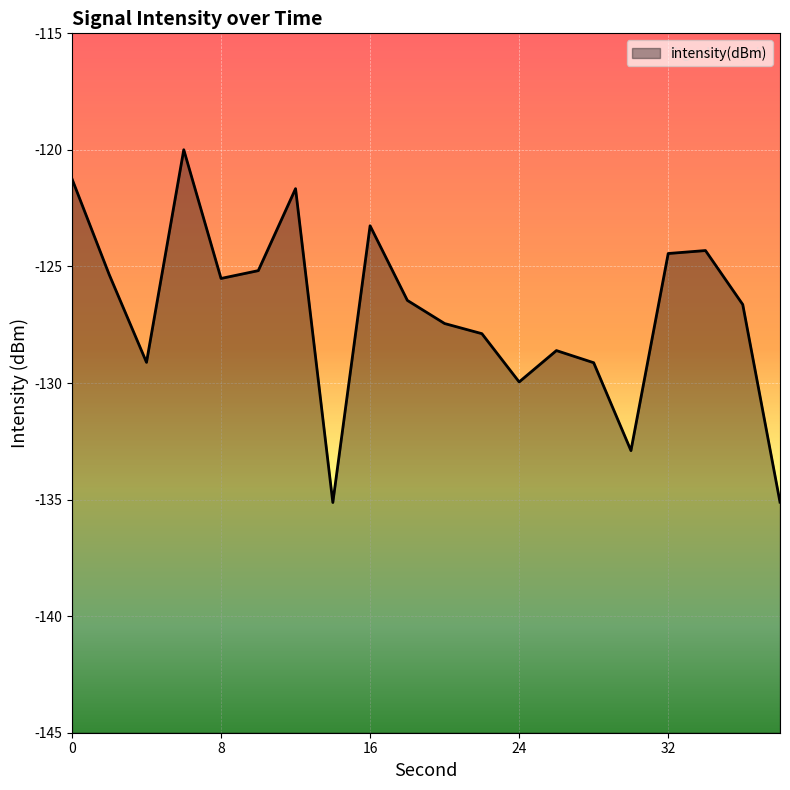

What is the greatest value displayed?

-120.0